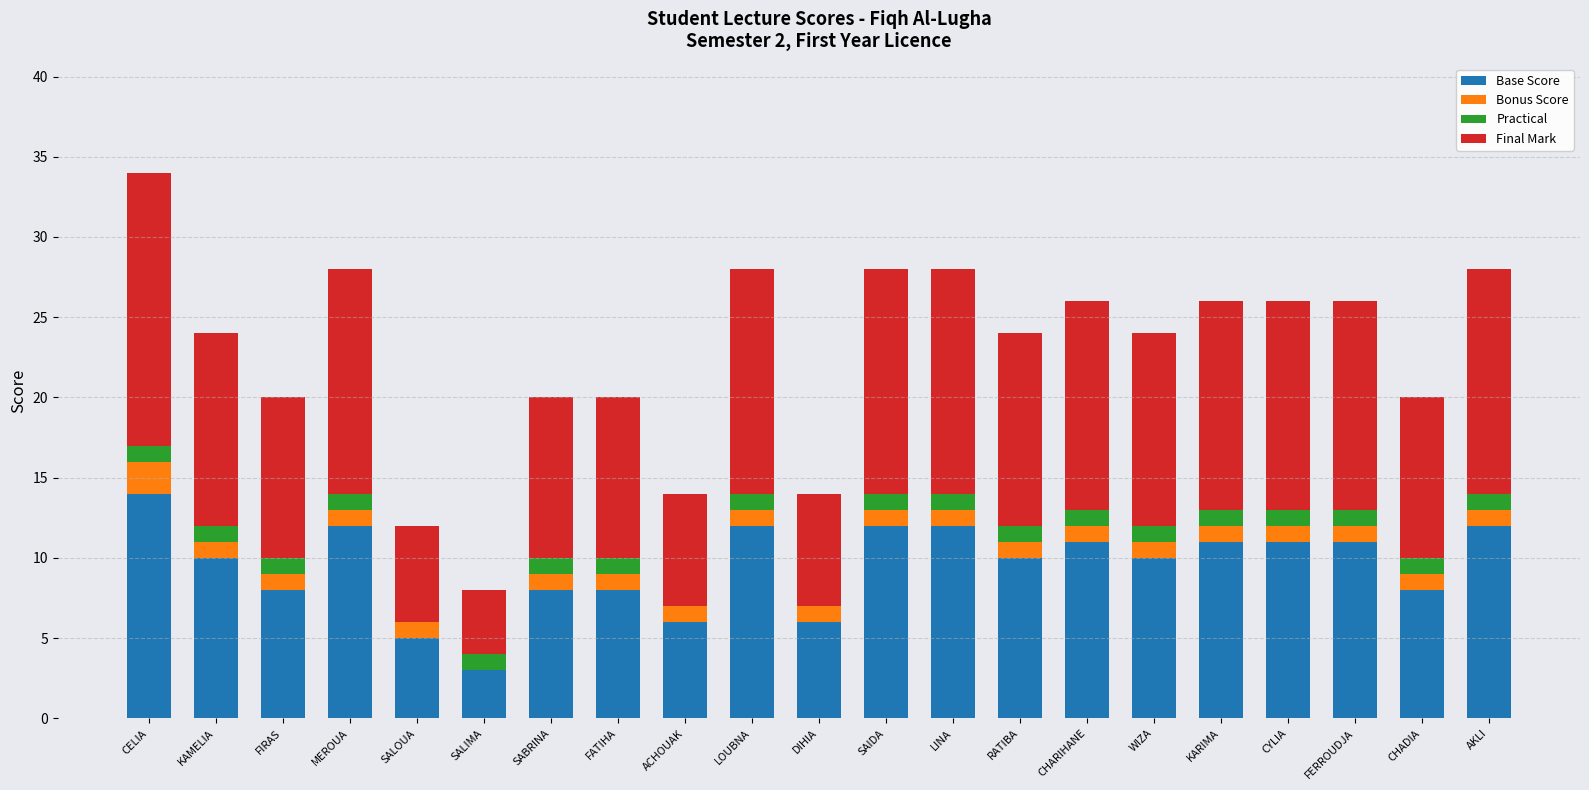

What is the maximum value for Base Score?

14